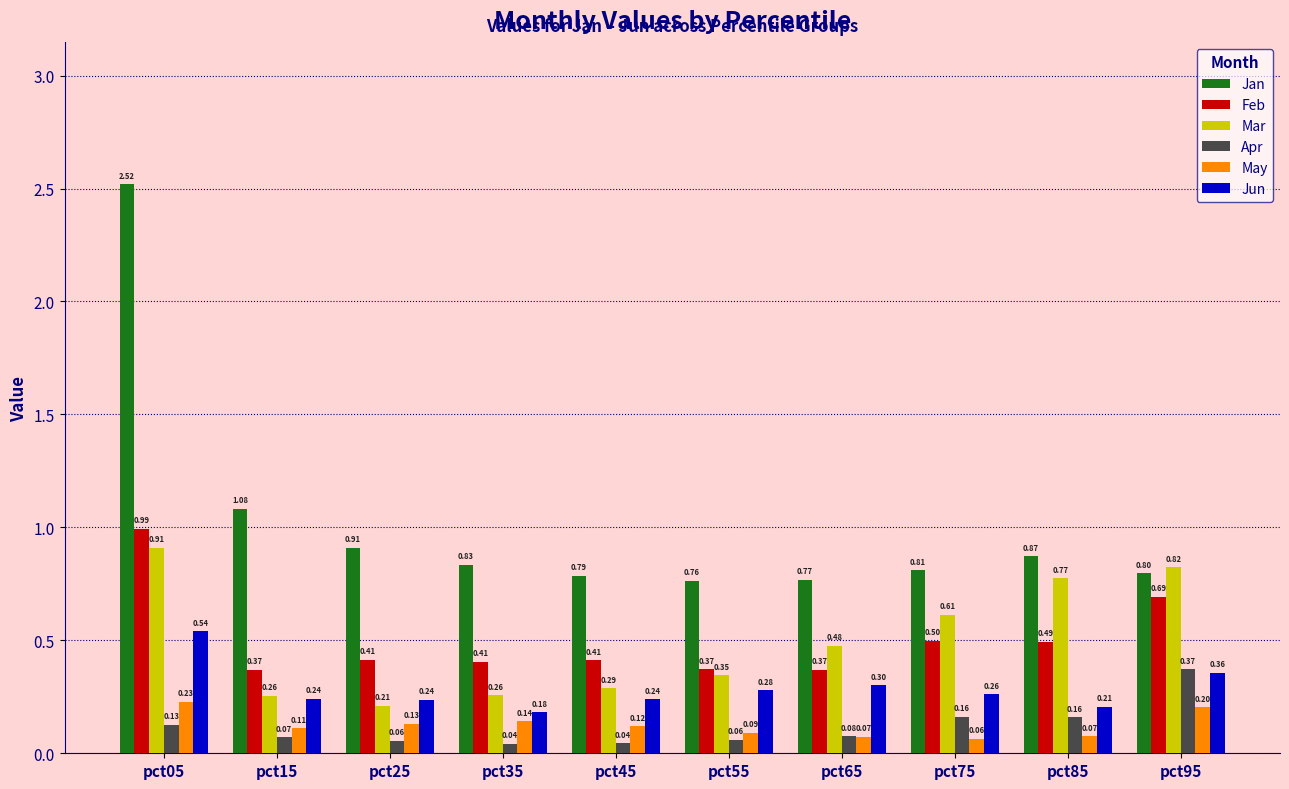

At pct85, list the series in order from largest to smallest.

Jan, Mar, Feb, Jun, Apr, May